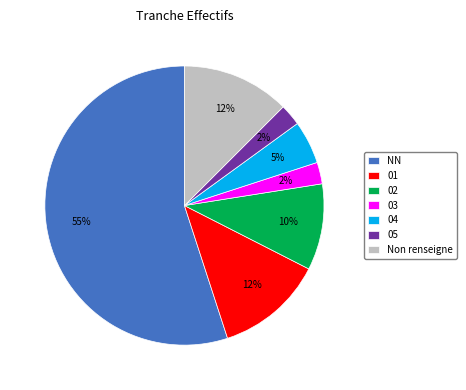

Which has a higher value, 02 or NN?

NN